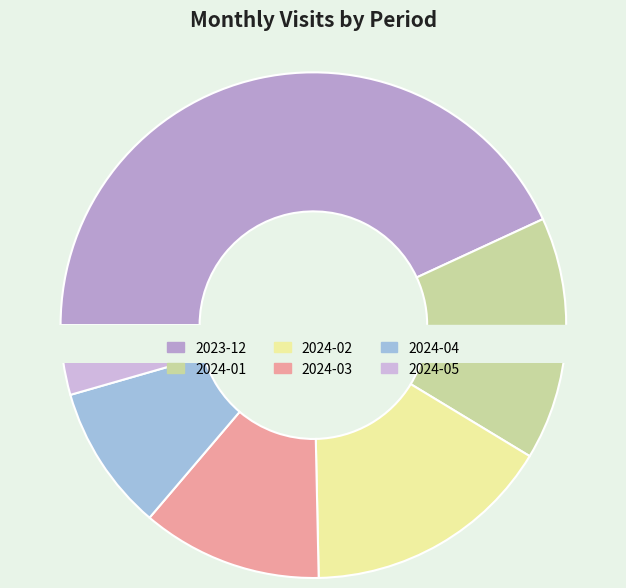

Count the number of slices in the pie.

6